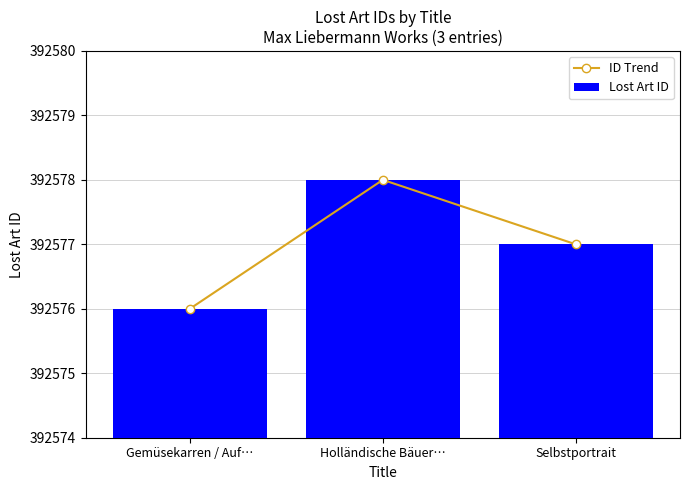

What position from the left is Selbstportrait?

3